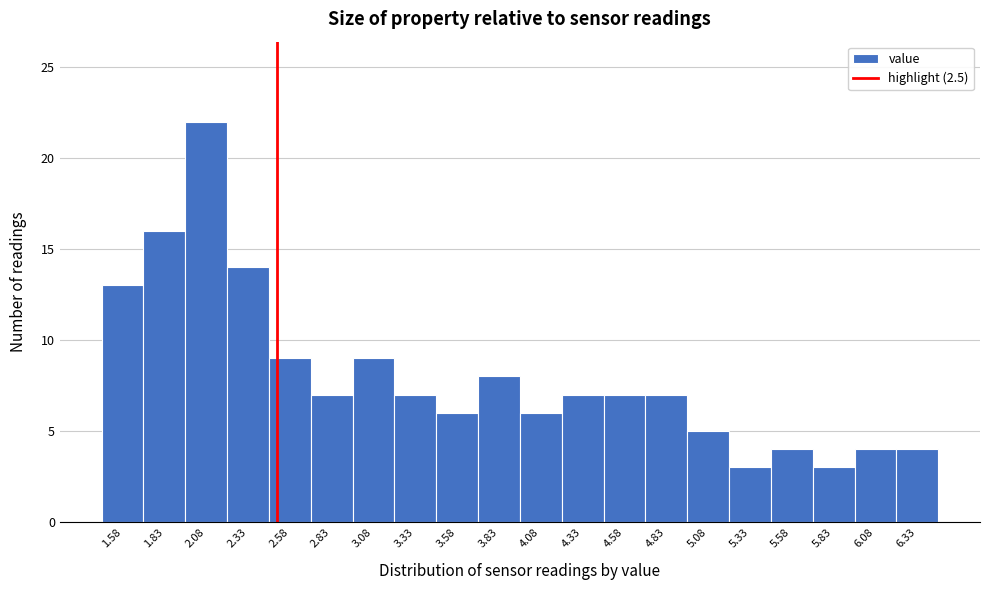

Reading left to right, transcribe this chart: for each bar, give the range it covers on the x-axis and its height. Neither the bar edges nor the heights are printed on the chart, so give them approximately, as read against the axes.

1.45 to 1.70: 13
1.70 to 1.95: 16
1.95 to 2.20: 22
2.20 to 2.45: 14
2.45 to 2.70: 9
2.70 to 2.95: 7
2.95 to 3.20: 9
3.20 to 3.45: 7
3.45 to 3.70: 6
3.70 to 3.95: 8
3.95 to 4.20: 6
4.20 to 4.45: 7
4.45 to 4.70: 7
4.70 to 4.95: 7
4.95 to 5.20: 5
5.20 to 5.45: 3
5.45 to 5.70: 4
5.70 to 5.95: 3
5.95 to 6.20: 4
6.20 to 6.45: 4